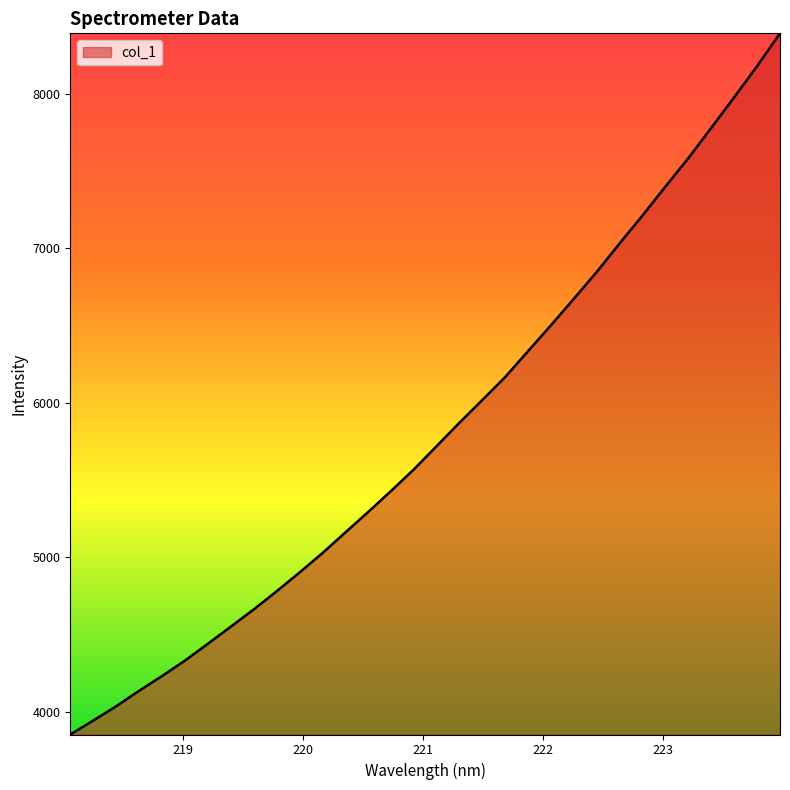

True or false: there are more than 2 points higher than both neighbors.

False